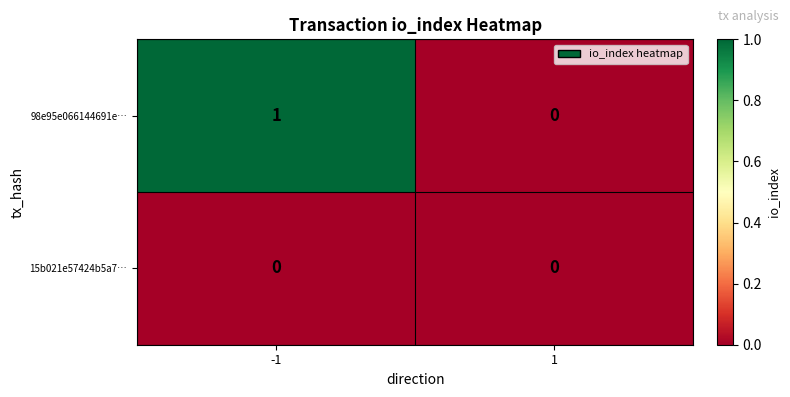

List the series in order of their overall mean, highest first.

98e95e066144691e…, 15b021e57424b5a7…